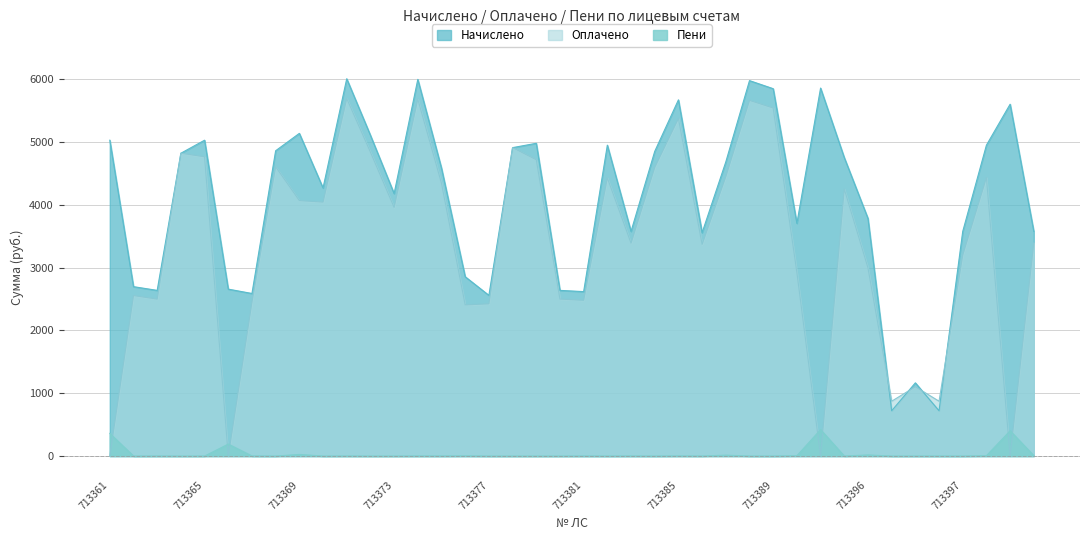

What is the value of the Начислено point at the 21st from the left?

2618.2